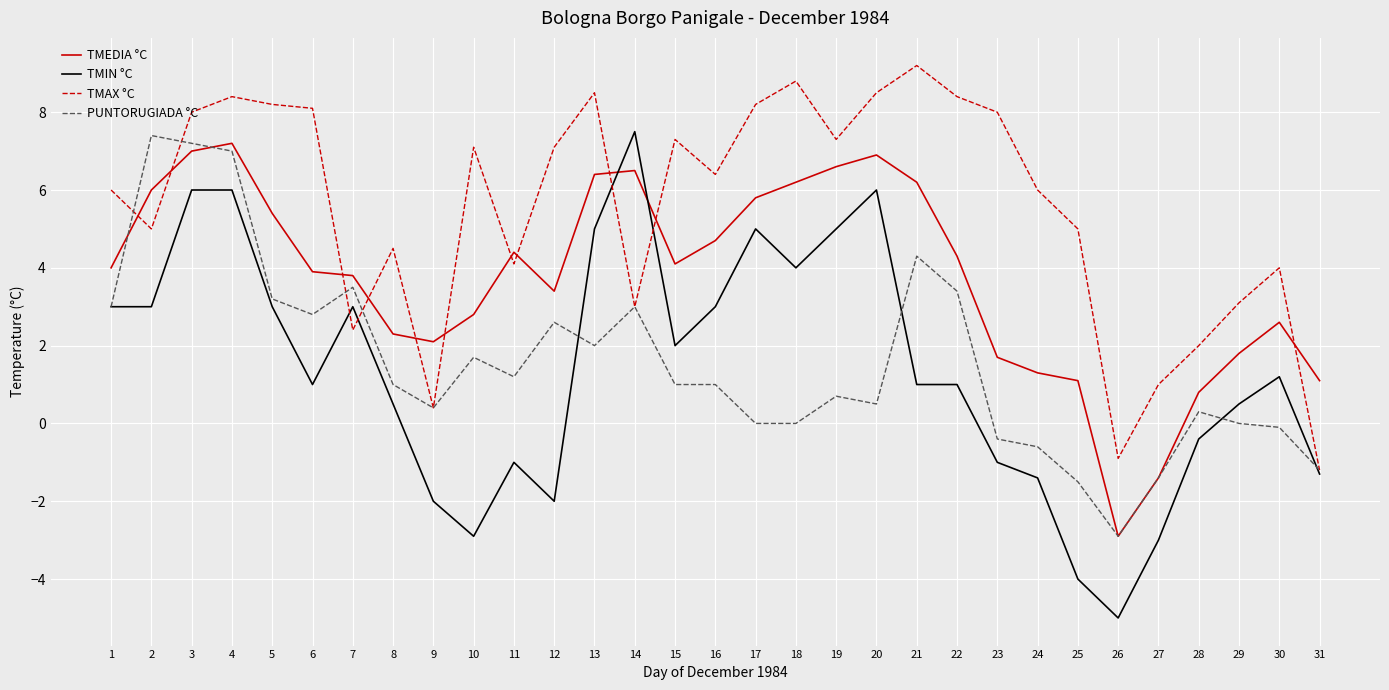

The TMAX °C series shows 0.4 at 9. True or false?

True